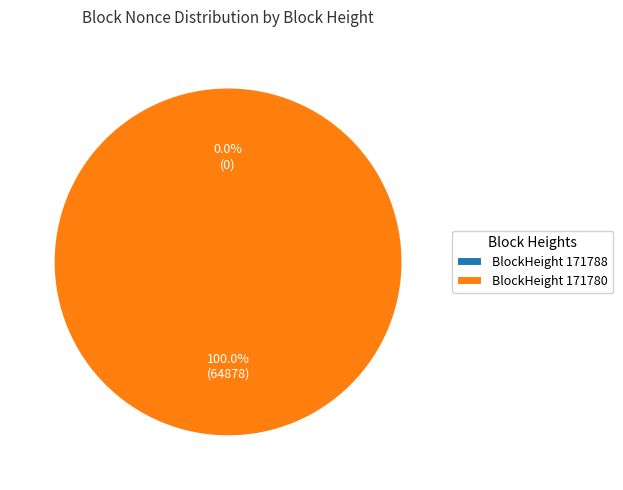

What is the largest slice in the pie chart?

171780